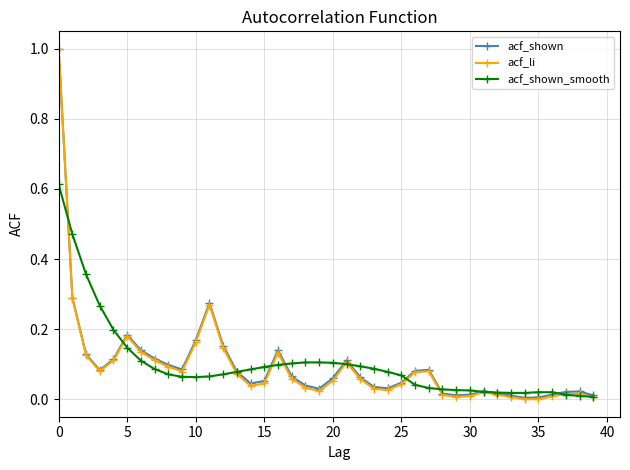

True or false: acf_li has more than 2 points higher than both neighbors.

True